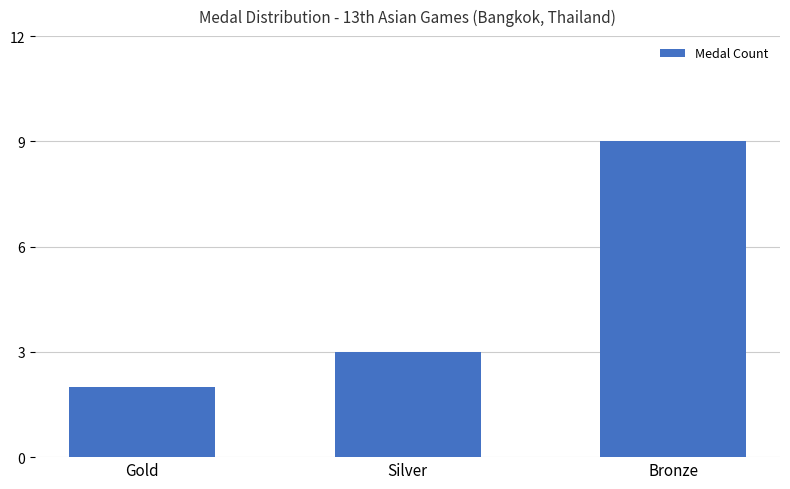

What is the value of the 1st bar from the left?

2